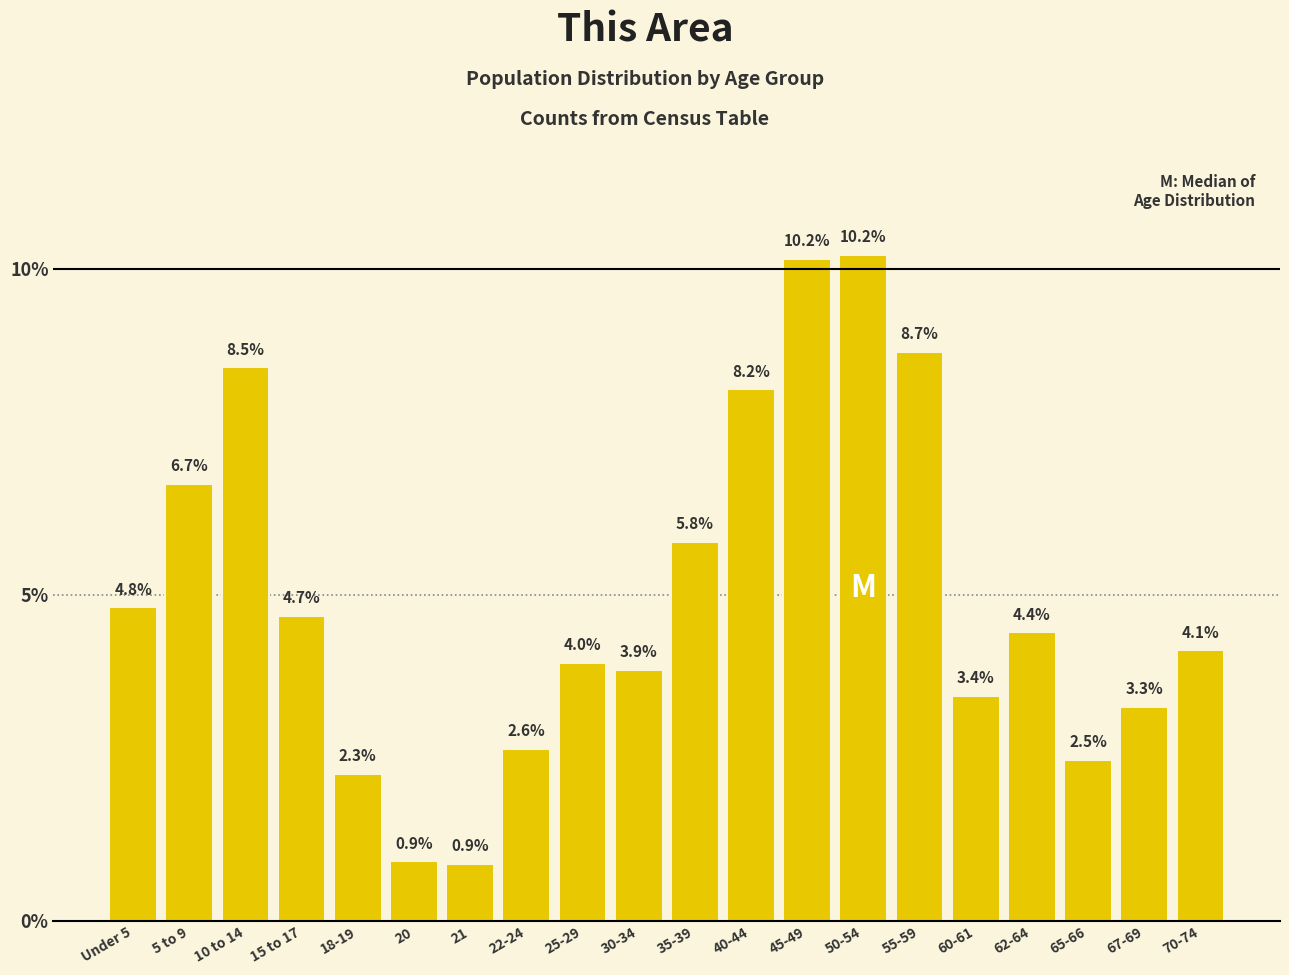

Reading left to right, extract all data points from this chart.

4.8	6.7	8.5	4.7	2.3	0.9	0.9	2.6	4.0	3.9	5.8	8.2	10.2	10.2	8.7	3.4	4.4	2.5	3.3	4.1